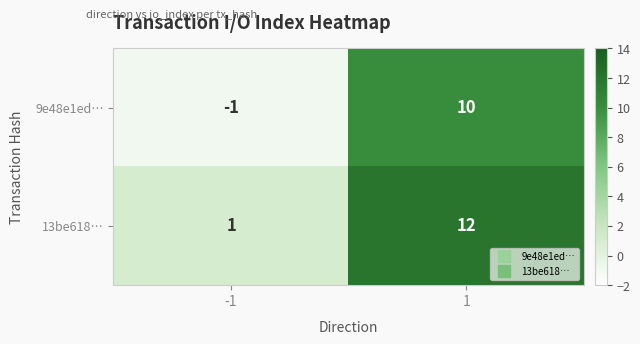

What is the maximum value shown in the chart?

12